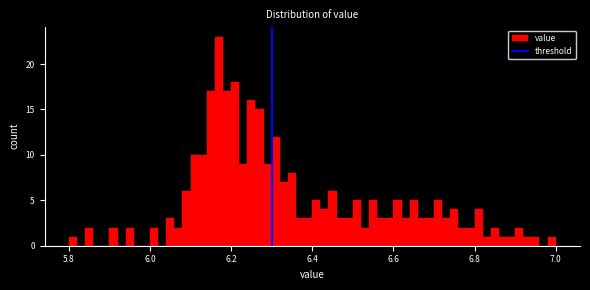

Around what value on the x-axis is the tallest bar? Give the approximate position of its centre, as read against the axis.

6.18